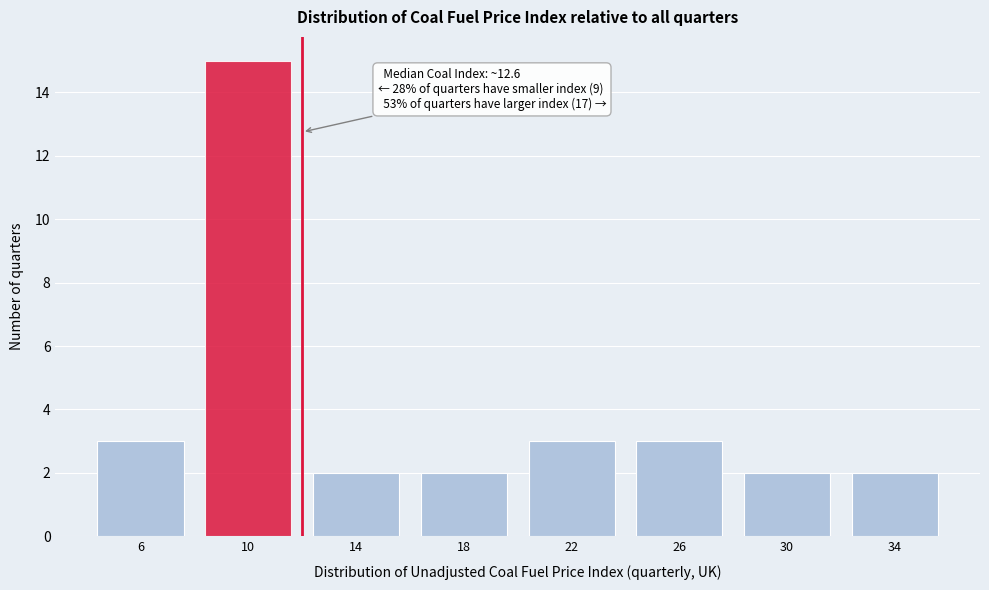

Reading left to right, transcribe all the data shown in this chart.

3	15	2	2	3	3	2	2